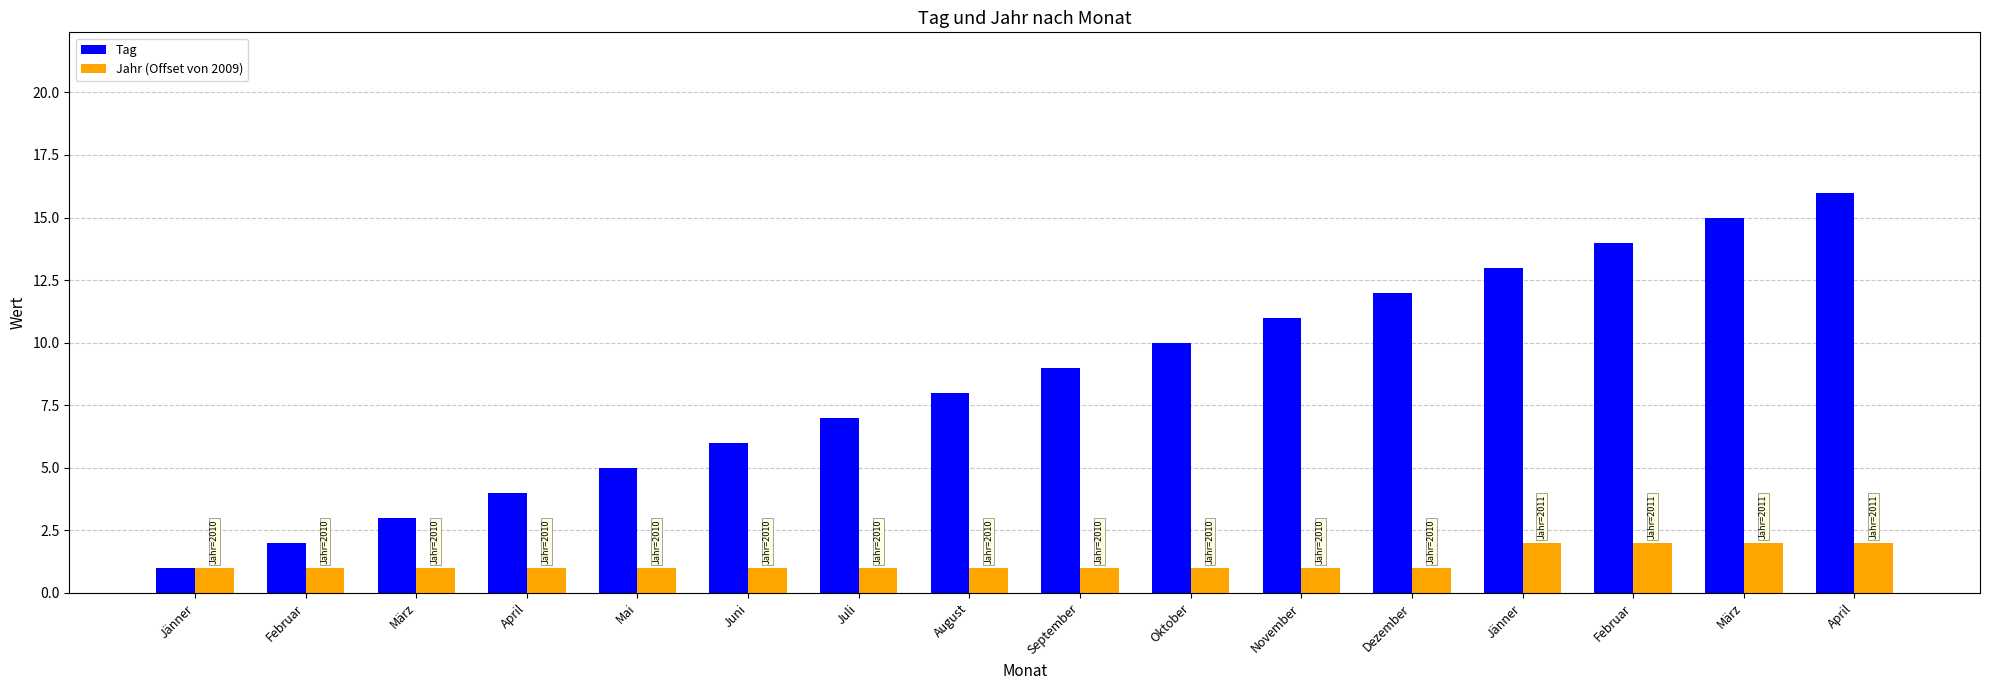

The Tag series shows 1 at Jänner. True or false?

True